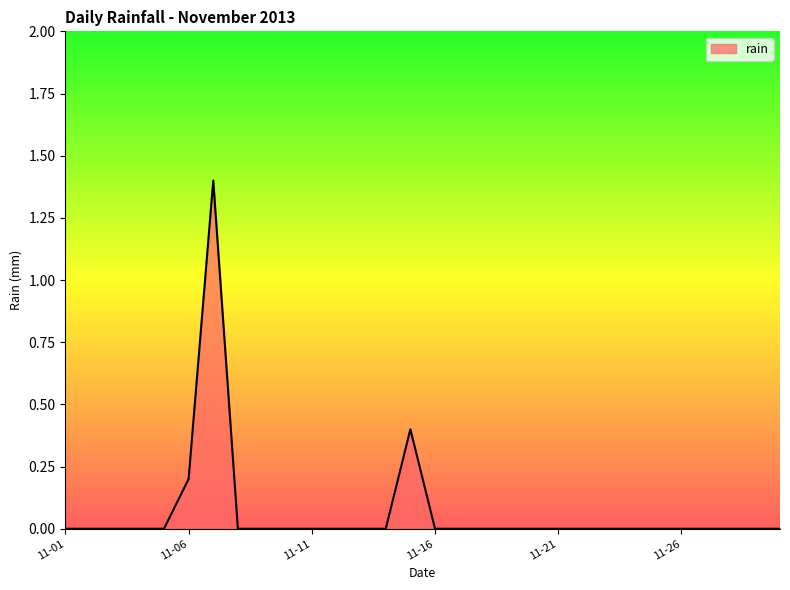

How many lines are shown in the chart?

1